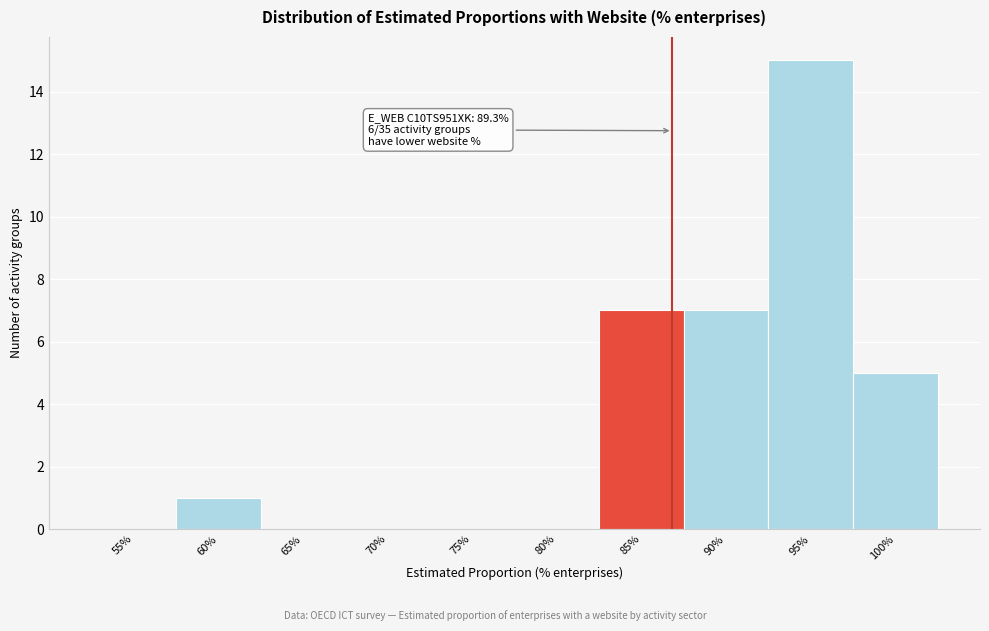

Reading right to left, what are all the values shown in this chart?

100%=5	95%=15	90%=7	85%=7	80%=0	75%=0	70%=0	65%=0	60%=1	55%=0